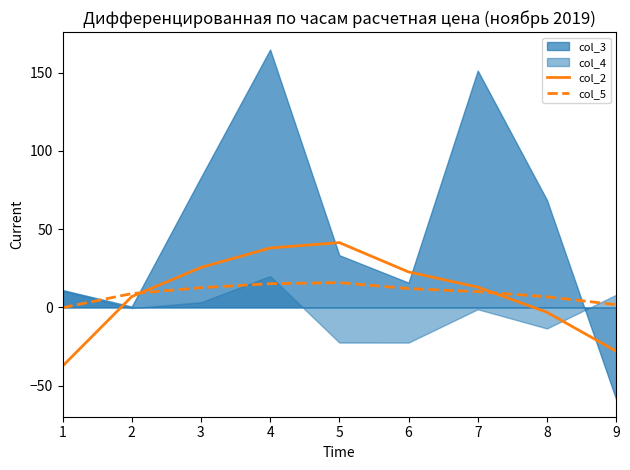

Is it true that col_2 equals 12.6 at 6?

False